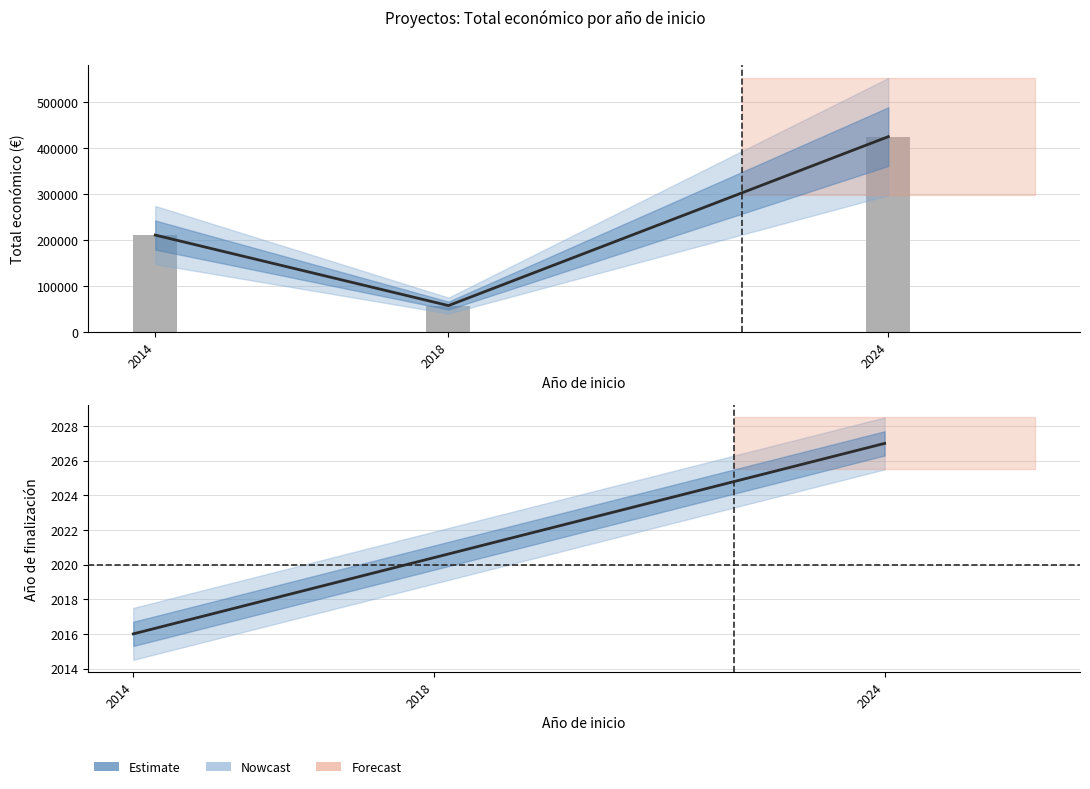

Where does the data first go above 210755?

2024